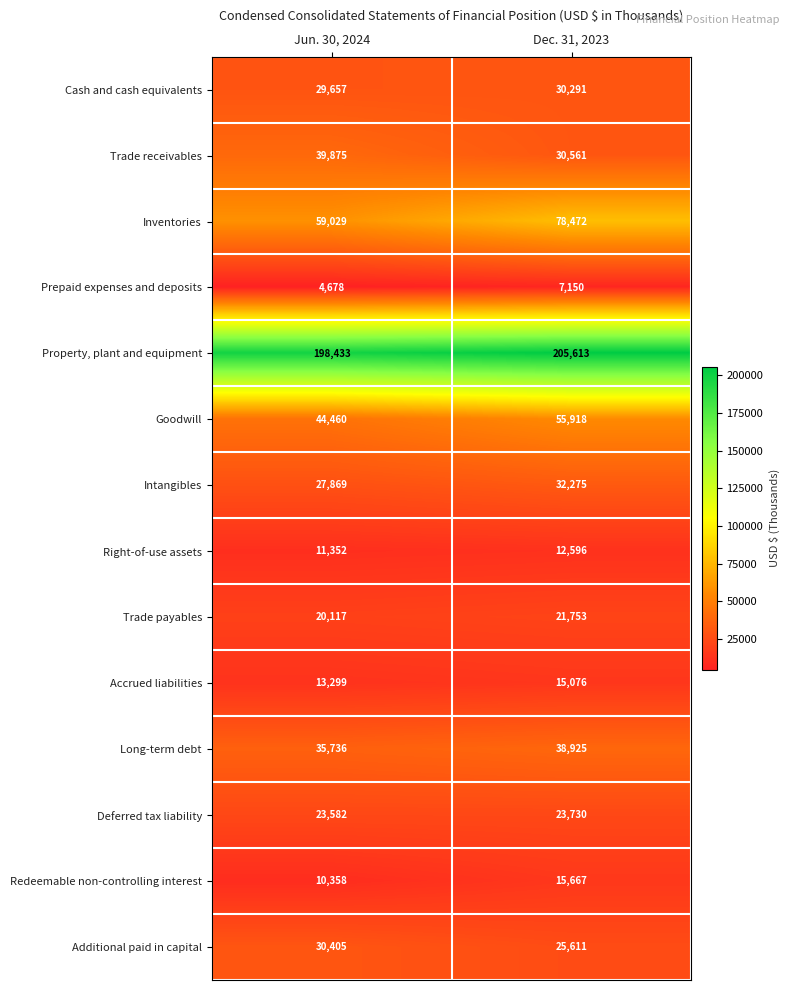

At how many categories does at least one series exceed 111180?

2